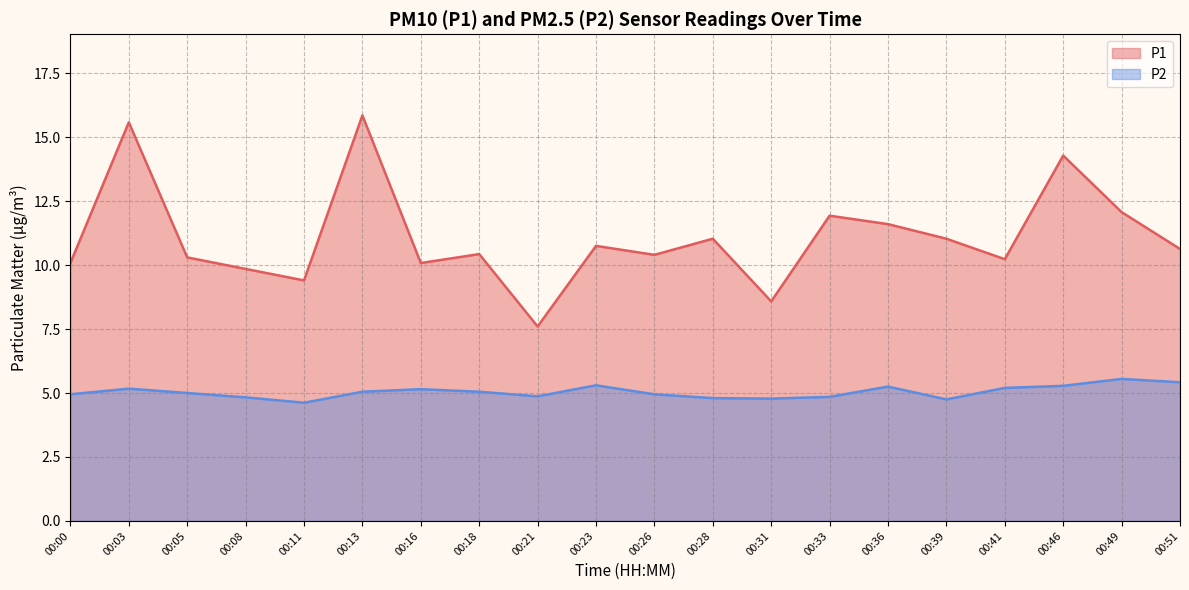

Between 00:03 and 00:49, which series saw the biggest shift?

P1